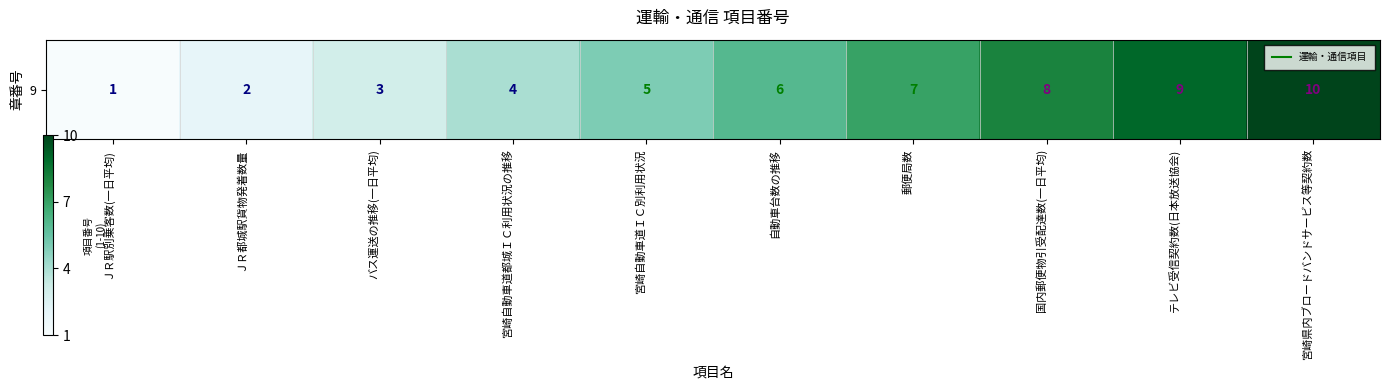

Count the values in the range 3 to 8.

6